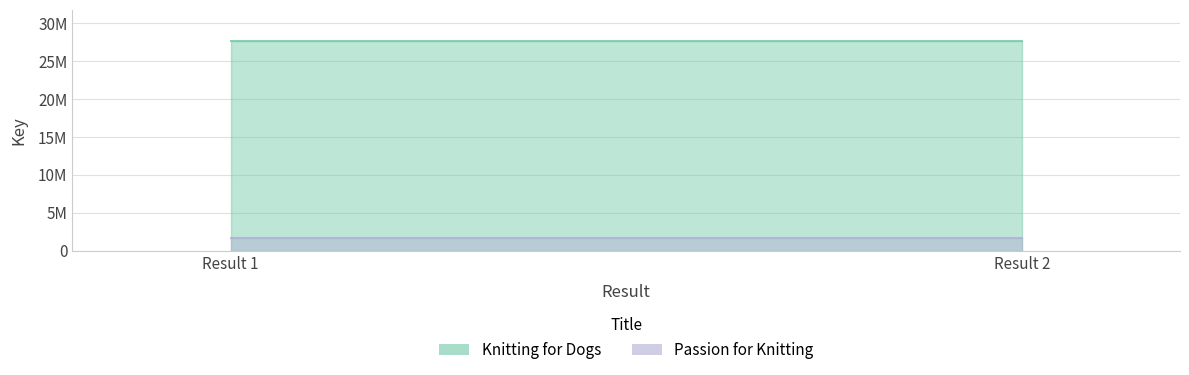

True or false: Passion for Knitting has a value of 1669009 at 1.

True